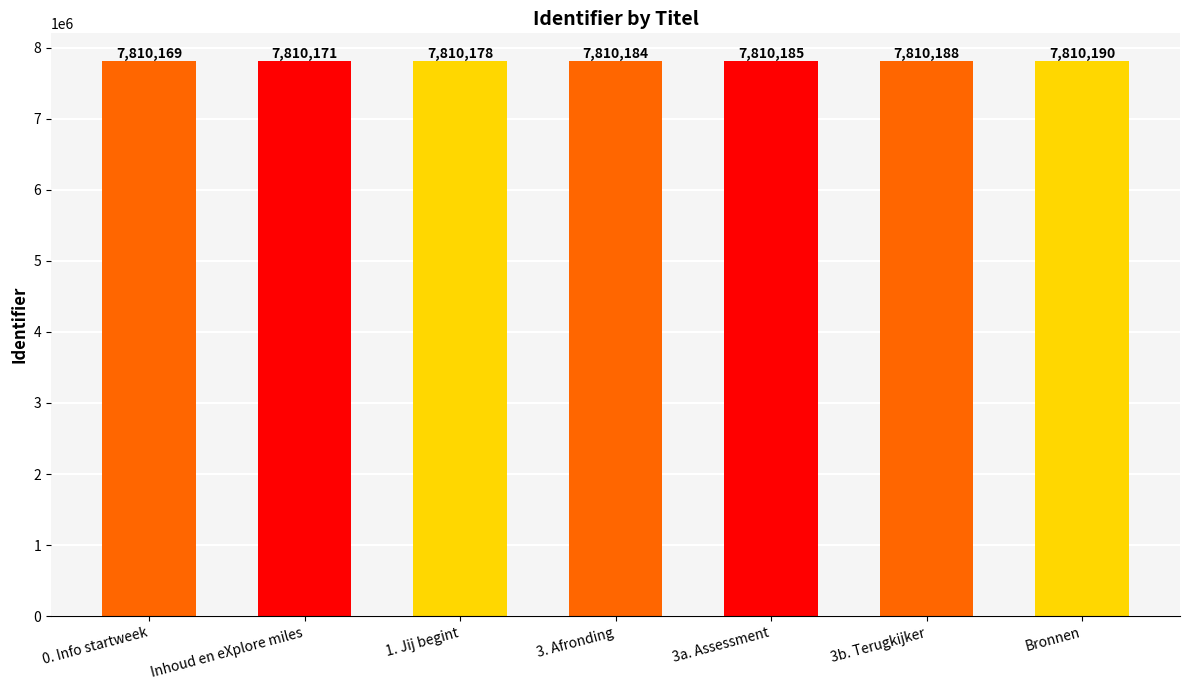

Does the chart contain stacked bars?

No